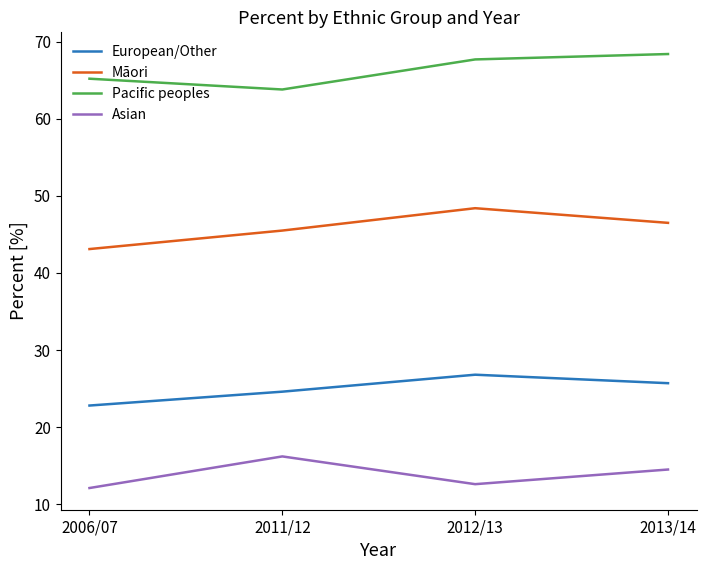

What is the smallest value displayed?

12.1